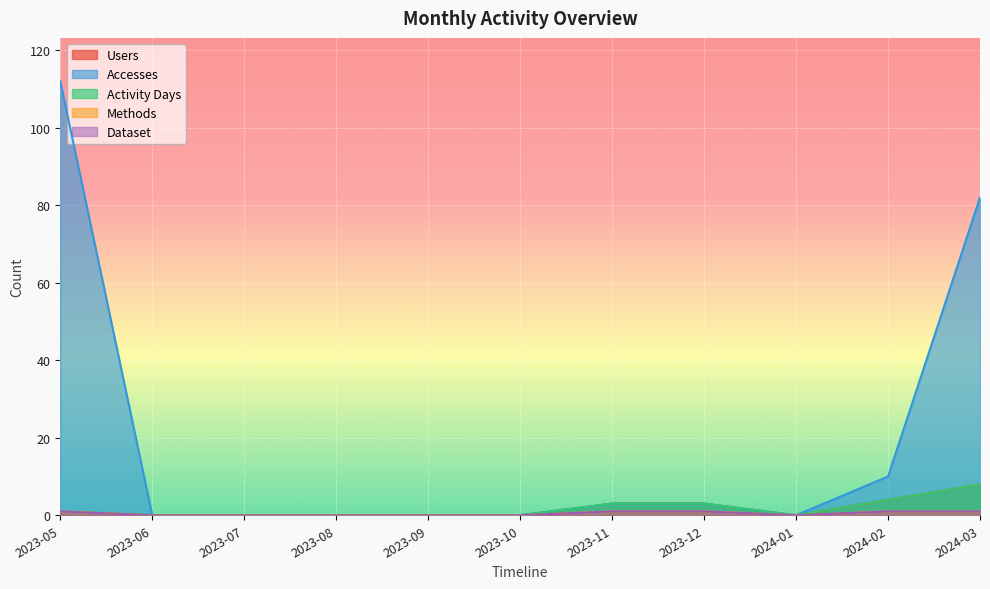

What are all the series names shown in the legend?

Users, Accesses, Activity Days, Methods, Dataset